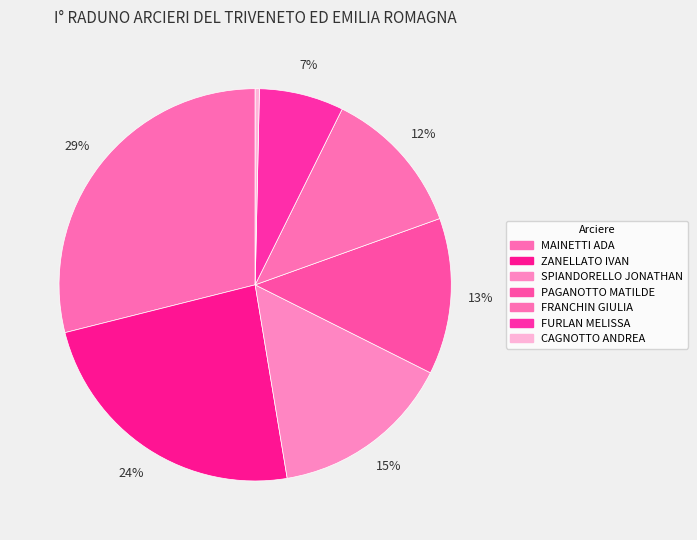

To the nearest percent, what is the combined percentage of PAGANOTTO MATILDE and SPIANDORELLO JONATHAN?

28%